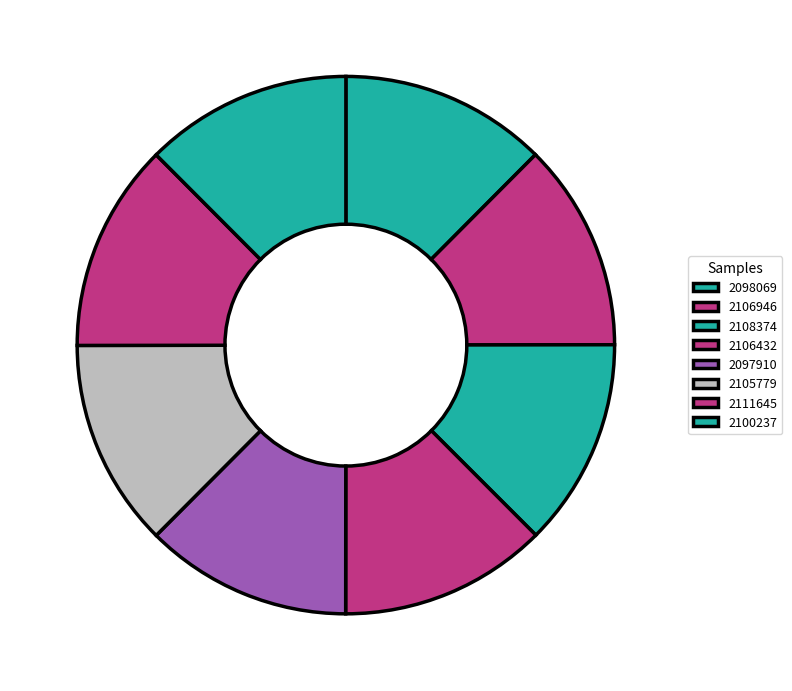

How many segments does this pie chart have?

8